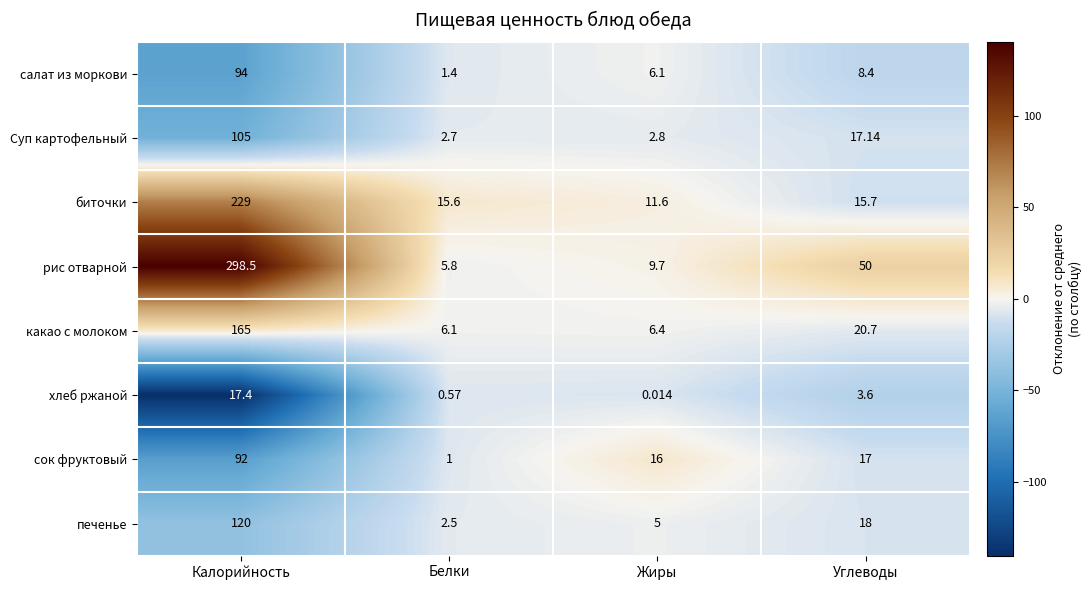

Which series changed the most between Белки and Углеводы?

рис отварной